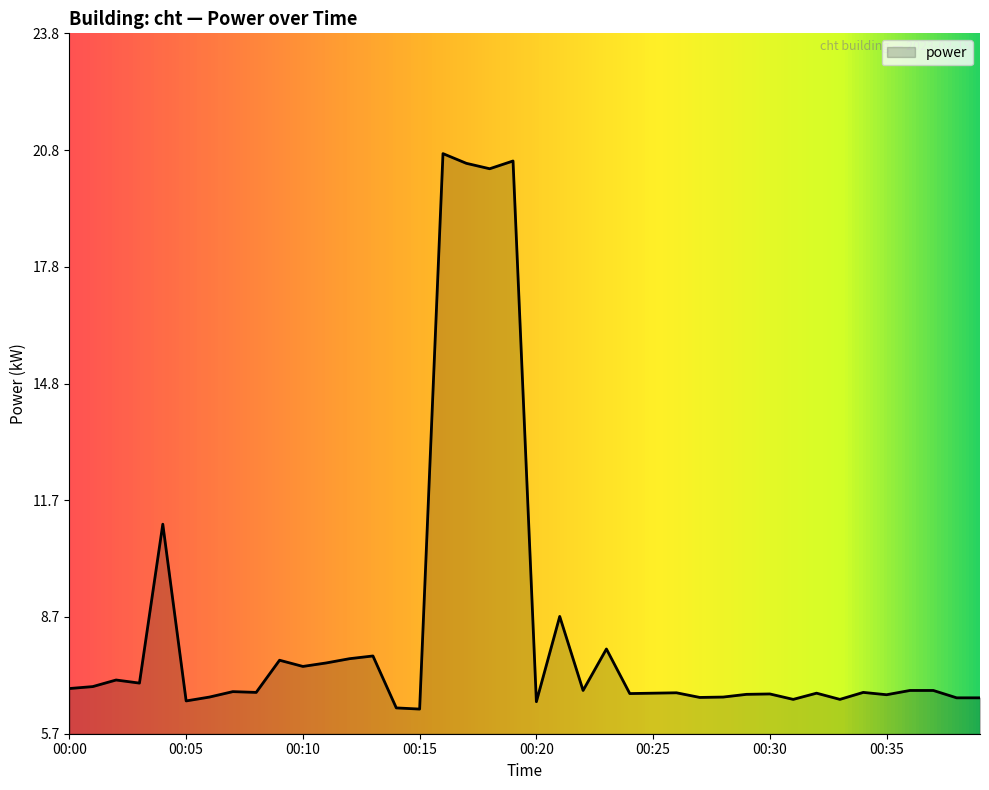

What is the smallest value displayed?

6.4